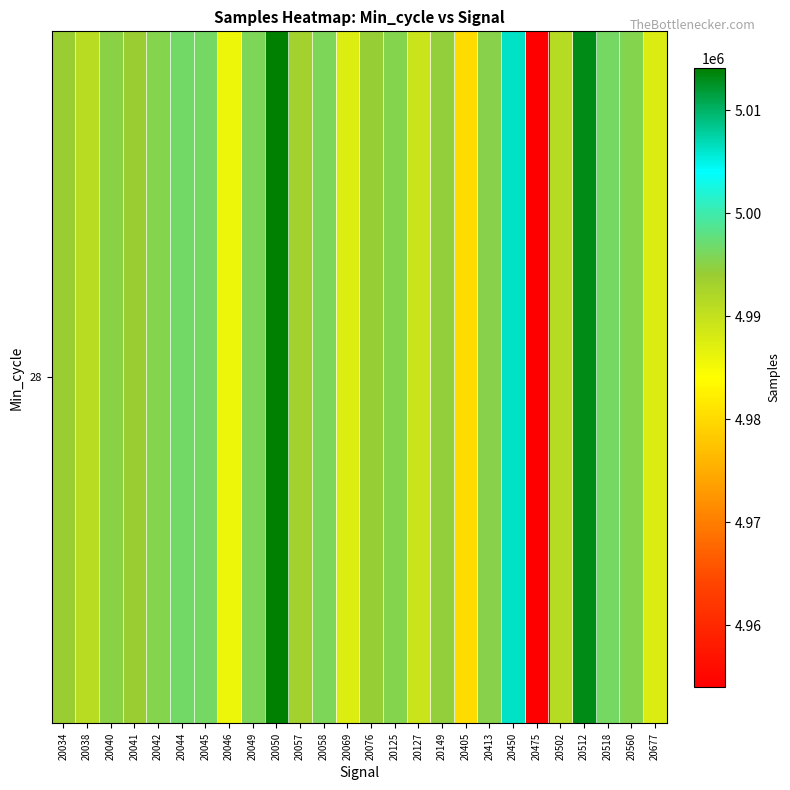

Reading left to right, transcribe all the data shown in this chart.

4994089	4991072	4994991	4993956	4995428	4996702	4996292	4985873	4996008	5014124	4993017	4995842	4987519	4994269	4995372	4989352	4994598	4980138	4995283	5006147	4953994	4991299	5012952	4996479	4995535	4987786